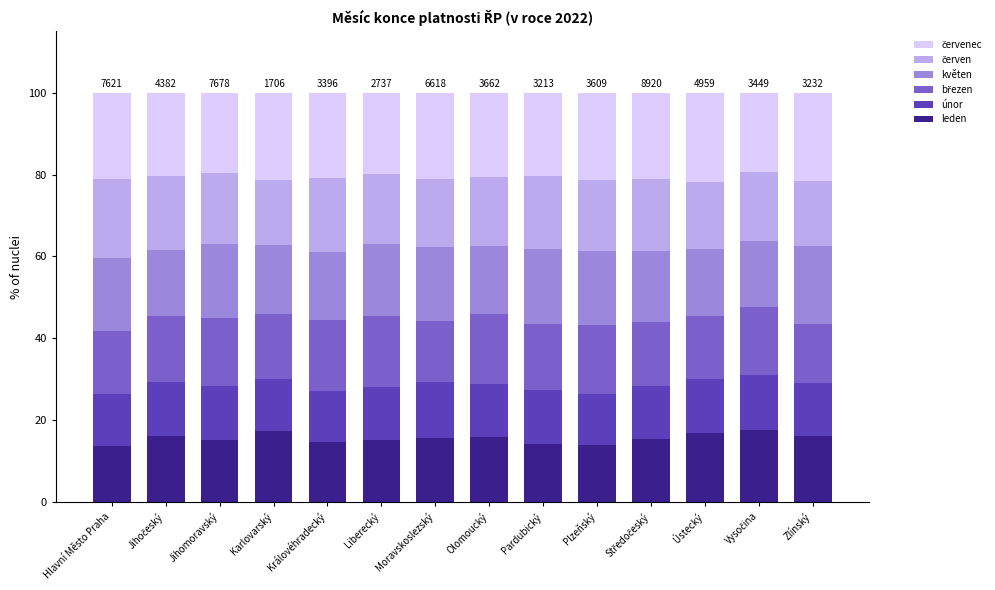

Read the leden value at Zlínský.

16.2